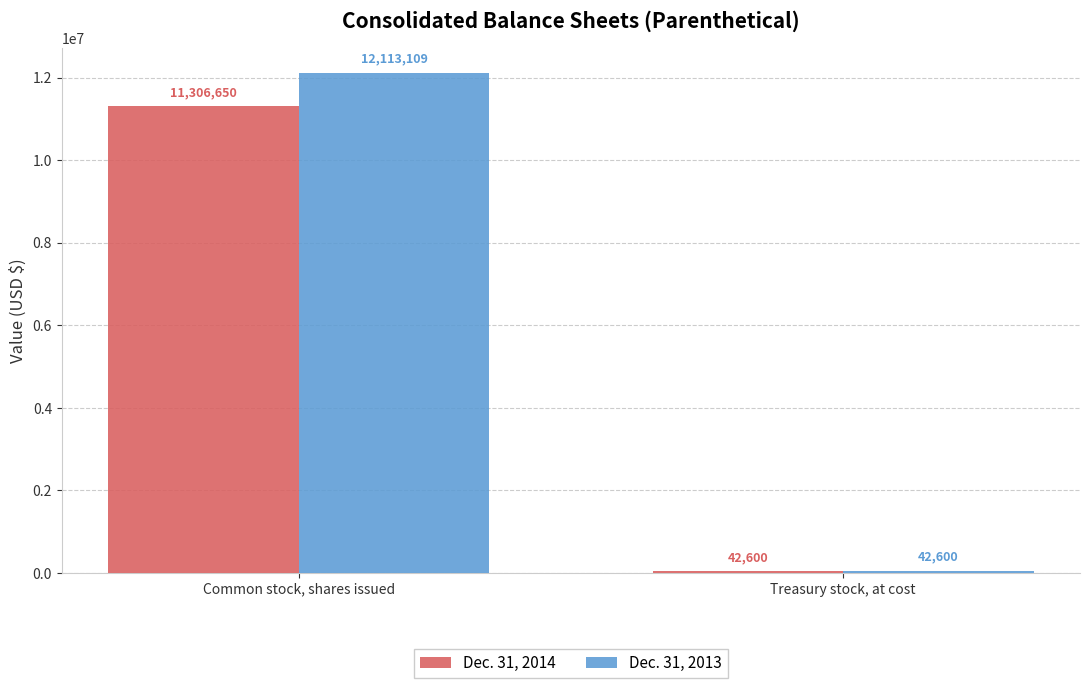

At Common stock, shares issued, list the series in order from largest to smallest.

Dec. 31, 2013, Dec. 31, 2014